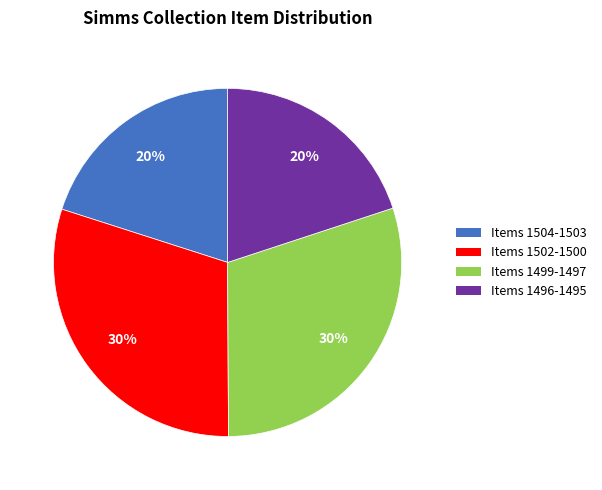

Approximately how many times larger is the value at Items 1499-1497 compared to Items 1496-1495?

1.5